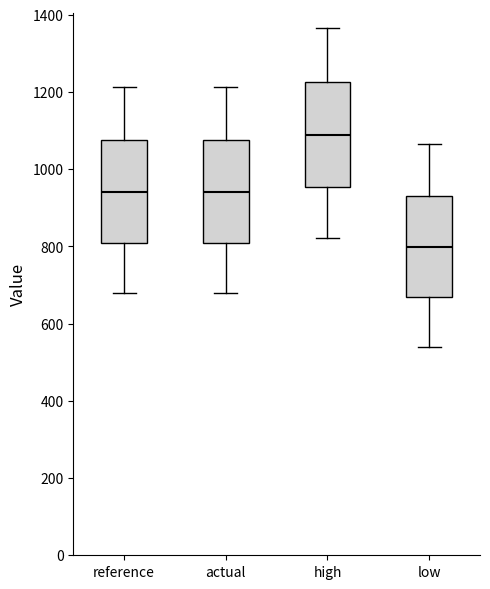

Which box has the lowest median line?

low